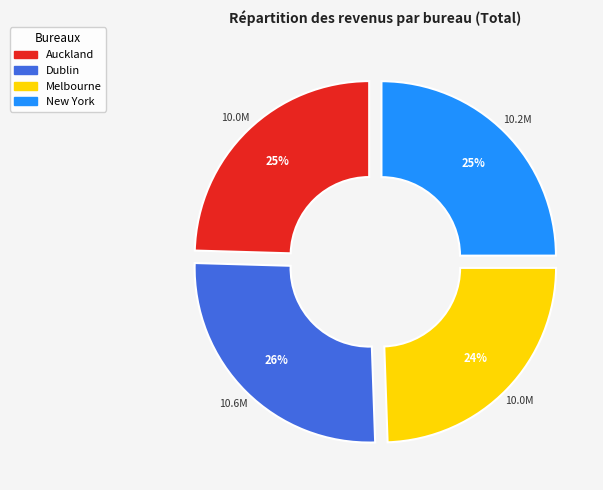

To the nearest percent, what is the average slice percentage?

25%